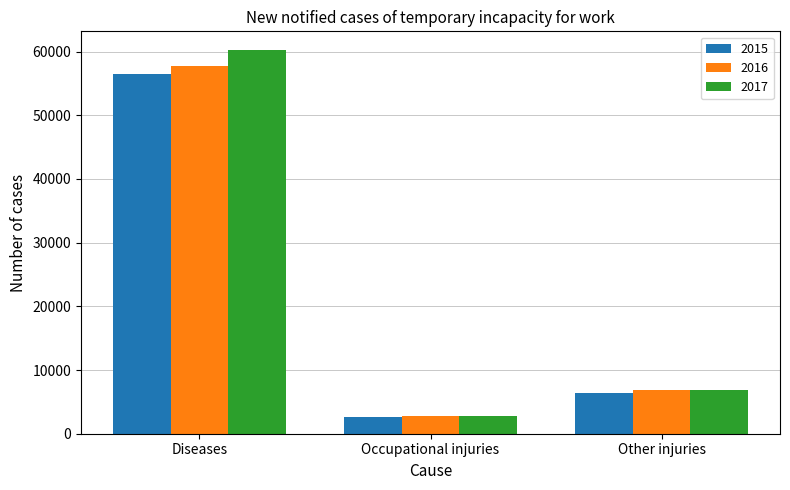

What is the label of the 2nd bar from the right?

Occupational injuries